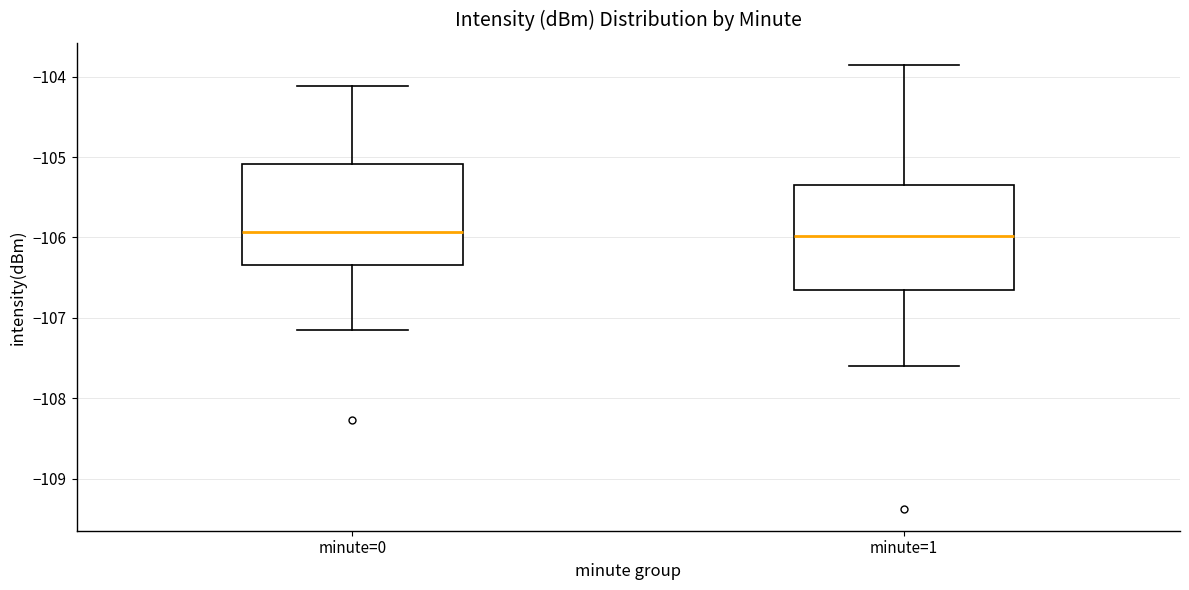

Reading left to right, read every box against the y-axis: the position of its median line, the range the box covers, and the ends of its whiskers. The values are not printed on the chart, so give them approximately, as read against the axis.

minute=0: median -105.9, box -106.3 to -105.1, whiskers -107.2 to -104.1
minute=1: median -106.0, box -106.6 to -105.3, whiskers -107.6 to -103.9